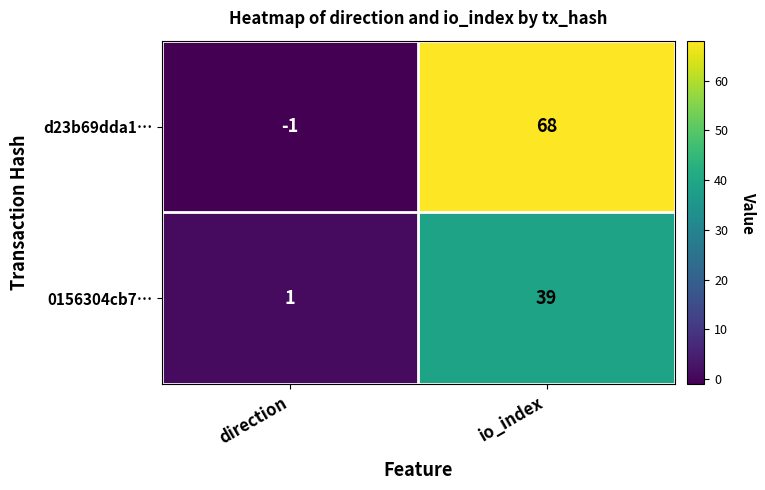

Where is 0156304cb7… nearest to the value 20?

direction